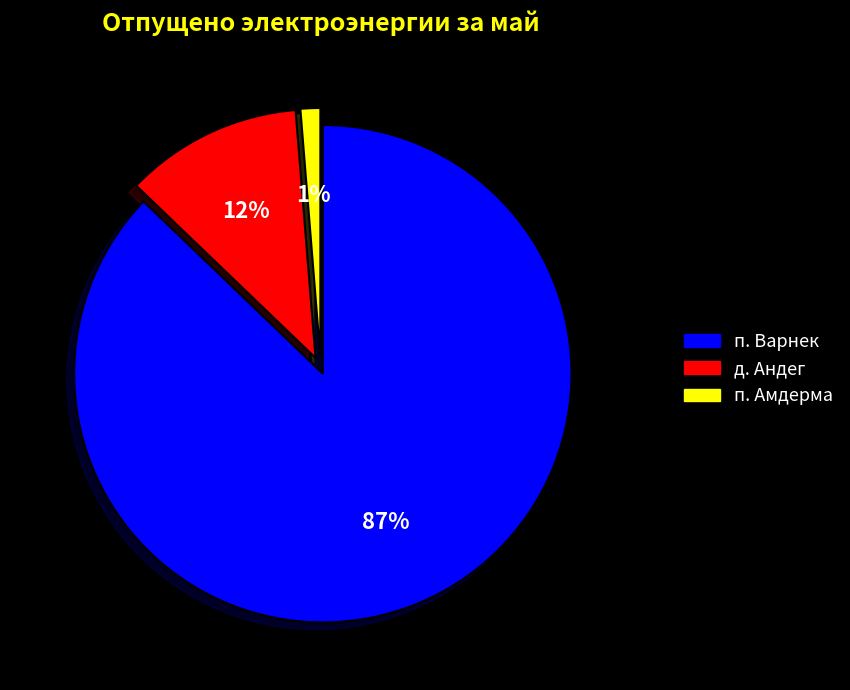

To the nearest percent, what is the difference between the largest and smallest slice percentages?

86%